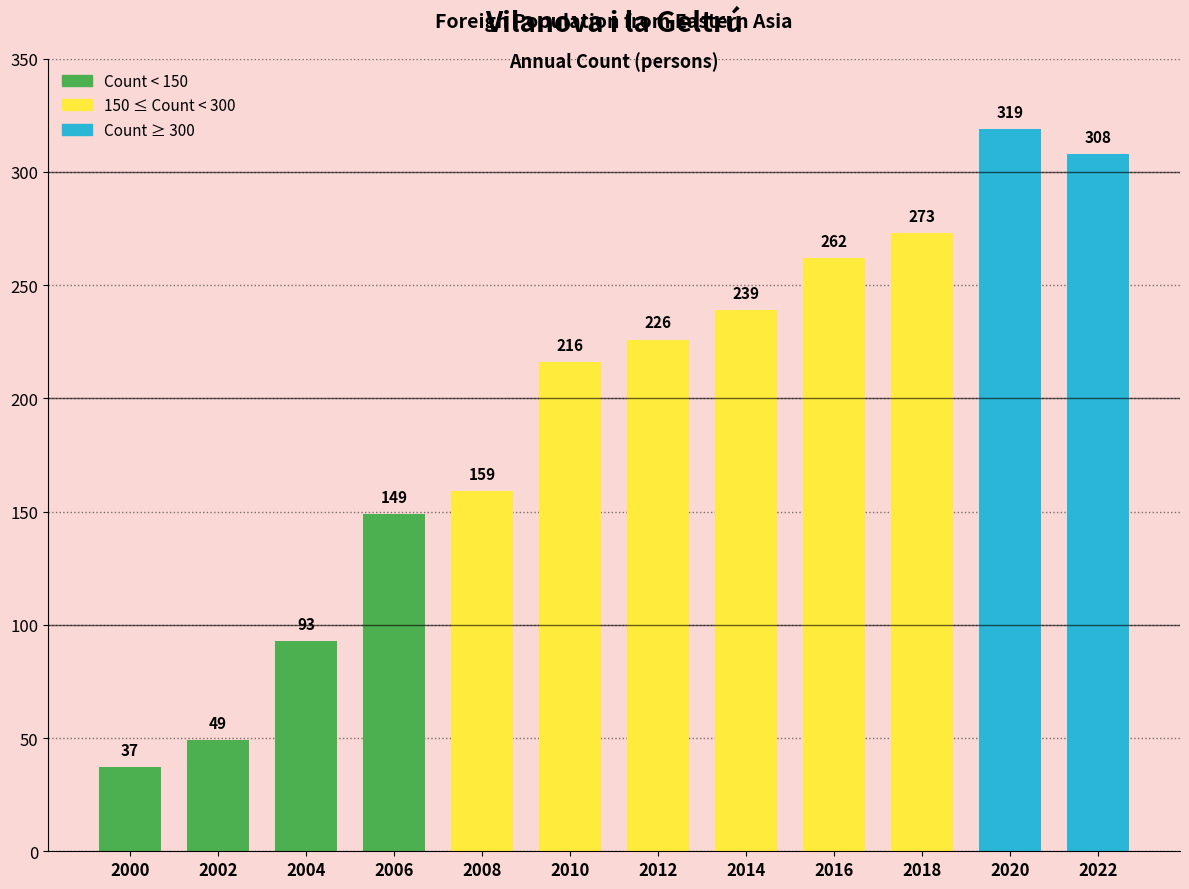

Does the chart contain stacked bars?

No